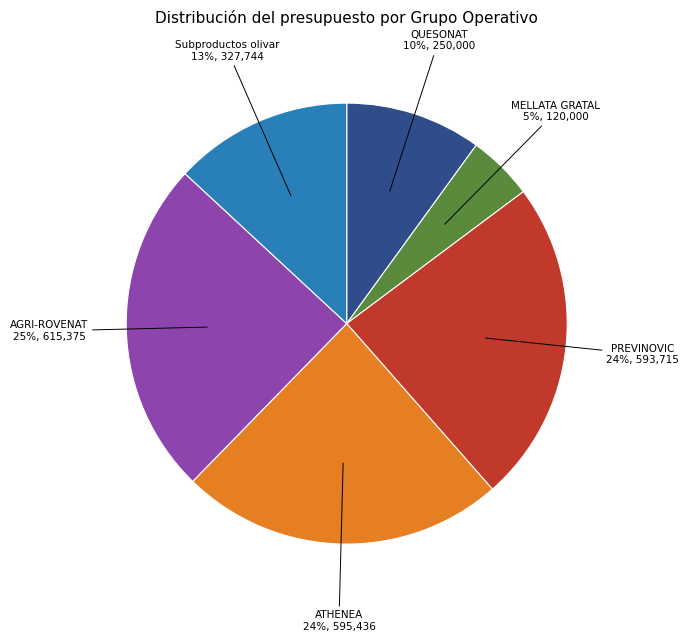

To the nearest percent, what is the average slice percentage?

17%